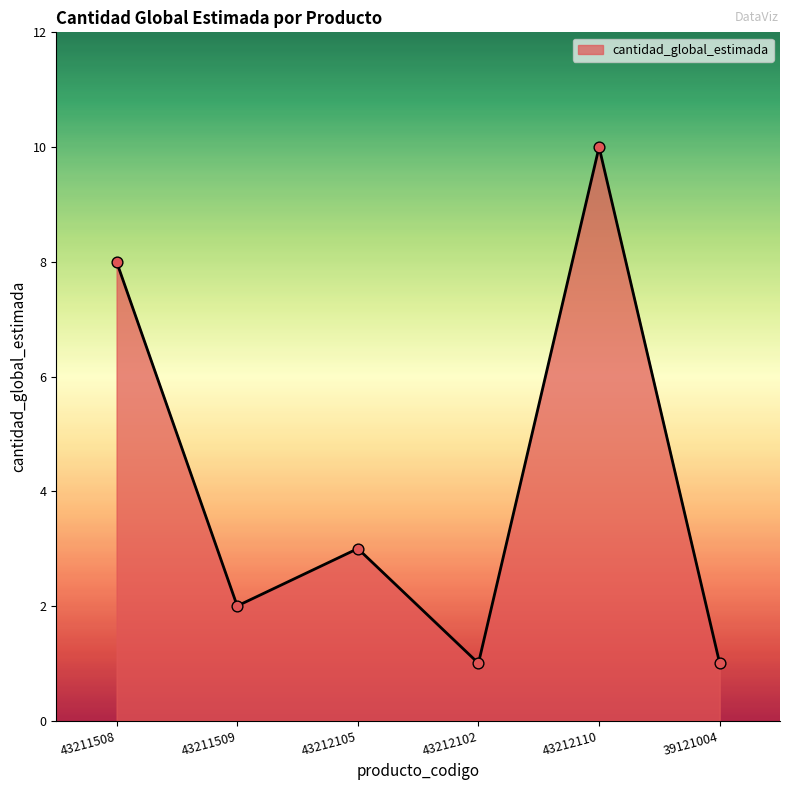

What is the change in value from 43211508 to 43212110?

+2